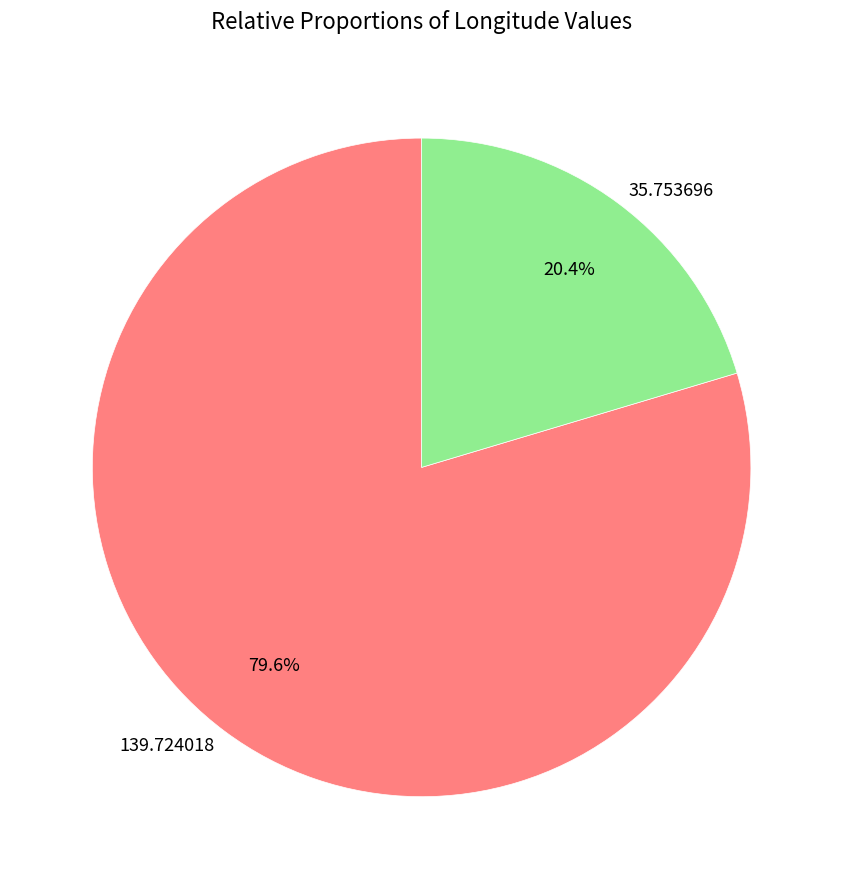

To the nearest percent, what percentage of the pie is 35.753696?

20%